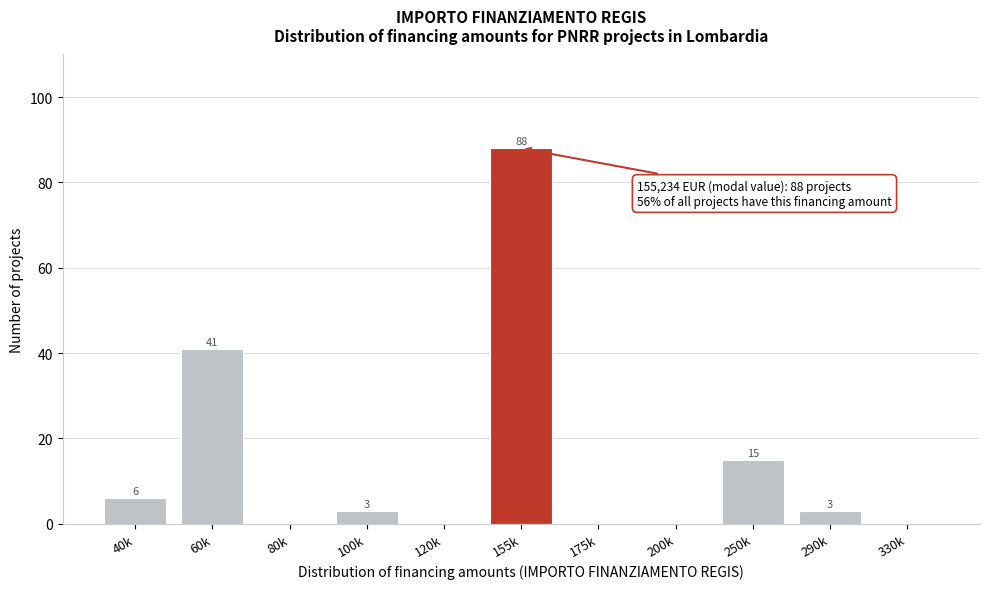

Reading right to left, list all the values displayed in this chart.

330k=0	290k=3	250k=15	200k=0	175k=0	155k=88	120k=0	100k=3	80k=0	60k=41	40k=6